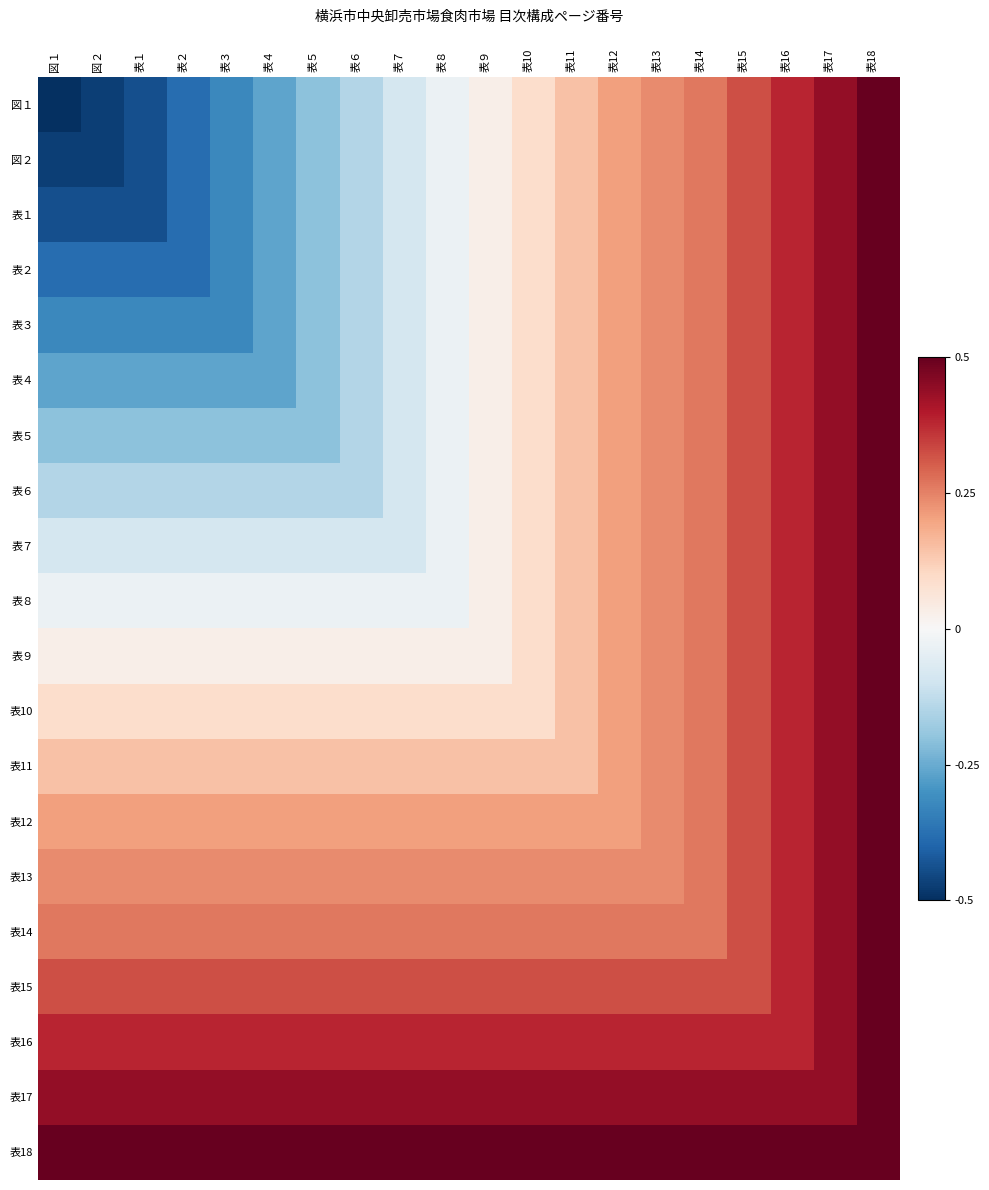

Reading left to right, what are all the values shown in this chart?

図１: 図１=-0.5	図２=-0.5	表１=-0.4	表２=-0.4	表３=-0.3	表４=-0.3	表５=-0.2	表６=-0.1	表７=-0.1	表８=-0.0	表９=0.0	表10=0.1	表11=0.1	表12=0.2	表13=0.2	表14=0.3	表15=0.3	表16=0.4	表17=0.4	表18=0.5
図２: 図１=-0.5	図２=-0.5	表１=-0.4	表２=-0.4	表３=-0.3	表４=-0.3	表５=-0.2	表６=-0.1	表７=-0.1	表８=-0.0	表９=0.0	表10=0.1	表11=0.1	表12=0.2	表13=0.2	表14=0.3	表15=0.3	表16=0.4	表17=0.4	表18=0.5
表１: 図１=-0.4	図２=-0.4	表１=-0.4	表２=-0.4	表３=-0.3	表４=-0.3	表５=-0.2	表６=-0.1	表７=-0.1	表８=-0.0	表９=0.0	表10=0.1	表11=0.1	表12=0.2	表13=0.2	表14=0.3	表15=0.3	表16=0.4	表17=0.4	表18=0.5
表２: 図１=-0.4	図２=-0.4	表１=-0.4	表２=-0.4	表３=-0.3	表４=-0.3	表５=-0.2	表６=-0.1	表７=-0.1	表８=-0.0	表９=0.0	表10=0.1	表11=0.1	表12=0.2	表13=0.2	表14=0.3	表15=0.3	表16=0.4	表17=0.4	表18=0.5
表３: 図１=-0.3	図２=-0.3	表１=-0.3	表２=-0.3	表３=-0.3	表４=-0.3	表５=-0.2	表６=-0.1	表７=-0.1	表８=-0.0	表９=0.0	表10=0.1	表11=0.1	表12=0.2	表13=0.2	表14=0.3	表15=0.3	表16=0.4	表17=0.4	表18=0.5
表４: 図１=-0.3	図２=-0.3	表１=-0.3	表２=-0.3	表３=-0.3	表４=-0.3	表５=-0.2	表６=-0.1	表７=-0.1	表８=-0.0	表９=0.0	表10=0.1	表11=0.1	表12=0.2	表13=0.2	表14=0.3	表15=0.3	表16=0.4	表17=0.4	表18=0.5
表５: 図１=-0.2	図２=-0.2	表１=-0.2	表２=-0.2	表３=-0.2	表４=-0.2	表５=-0.2	表６=-0.1	表７=-0.1	表８=-0.0	表９=0.0	表10=0.1	表11=0.1	表12=0.2	表13=0.2	表14=0.3	表15=0.3	表16=0.4	表17=0.4	表18=0.5
表６: 図１=-0.1	図２=-0.1	表１=-0.1	表２=-0.1	表３=-0.1	表４=-0.1	表５=-0.1	表６=-0.1	表７=-0.1	表８=-0.0	表９=0.0	表10=0.1	表11=0.1	表12=0.2	表13=0.2	表14=0.3	表15=0.3	表16=0.4	表17=0.4	表18=0.5
表７: 図１=-0.1	図２=-0.1	表１=-0.1	表２=-0.1	表３=-0.1	表４=-0.1	表５=-0.1	表６=-0.1	表７=-0.1	表８=-0.0	表９=0.0	表10=0.1	表11=0.1	表12=0.2	表13=0.2	表14=0.3	表15=0.3	表16=0.4	表17=0.4	表18=0.5
表８: 図１=-0.0	図２=-0.0	表１=-0.0	表２=-0.0	表３=-0.0	表４=-0.0	表５=-0.0	表６=-0.0	表７=-0.0	表８=-0.0	表９=0.0	表10=0.1	表11=0.1	表12=0.2	表13=0.2	表14=0.3	表15=0.3	表16=0.4	表17=0.4	表18=0.5
表９: 図１=0.0	図２=0.0	表１=0.0	表２=0.0	表３=0.0	表４=0.0	表５=0.0	表６=0.0	表７=0.0	表８=0.0	表９=0.0	表10=0.1	表11=0.1	表12=0.2	表13=0.2	表14=0.3	表15=0.3	表16=0.4	表17=0.4	表18=0.5
表10: 図１=0.1	図２=0.1	表１=0.1	表２=0.1	表３=0.1	表４=0.1	表５=0.1	表６=0.1	表７=0.1	表８=0.1	表９=0.1	表10=0.1	表11=0.1	表12=0.2	表13=0.2	表14=0.3	表15=0.3	表16=0.4	表17=0.4	表18=0.5
表11: 図１=0.1	図２=0.1	表１=0.1	表２=0.1	表３=0.1	表４=0.1	表５=0.1	表６=0.1	表７=0.1	表８=0.1	表９=0.1	表10=0.1	表11=0.1	表12=0.2	表13=0.2	表14=0.3	表15=0.3	表16=0.4	表17=0.4	表18=0.5
表12: 図１=0.2	図２=0.2	表１=0.2	表２=0.2	表３=0.2	表４=0.2	表５=0.2	表６=0.2	表７=0.2	表８=0.2	表９=0.2	表10=0.2	表11=0.2	表12=0.2	表13=0.2	表14=0.3	表15=0.3	表16=0.4	表17=0.4	表18=0.5
表13: 図１=0.2	図２=0.2	表１=0.2	表２=0.2	表３=0.2	表４=0.2	表５=0.2	表６=0.2	表７=0.2	表８=0.2	表９=0.2	表10=0.2	表11=0.2	表12=0.2	表13=0.2	表14=0.3	表15=0.3	表16=0.4	表17=0.4	表18=0.5
表14: 図１=0.3	図２=0.3	表１=0.3	表２=0.3	表３=0.3	表４=0.3	表５=0.3	表６=0.3	表７=0.3	表８=0.3	表９=0.3	表10=0.3	表11=0.3	表12=0.3	表13=0.3	表14=0.3	表15=0.3	表16=0.4	表17=0.4	表18=0.5
表15: 図１=0.3	図２=0.3	表１=0.3	表２=0.3	表３=0.3	表４=0.3	表５=0.3	表６=0.3	表７=0.3	表８=0.3	表９=0.3	表10=0.3	表11=0.3	表12=0.3	表13=0.3	表14=0.3	表15=0.3	表16=0.4	表17=0.4	表18=0.5
表16: 図１=0.4	図２=0.4	表１=0.4	表２=0.4	表３=0.4	表４=0.4	表５=0.4	表６=0.4	表７=0.4	表８=0.4	表９=0.4	表10=0.4	表11=0.4	表12=0.4	表13=0.4	表14=0.4	表15=0.4	表16=0.4	表17=0.4	表18=0.5
表17: 図１=0.4	図２=0.4	表１=0.4	表２=0.4	表３=0.4	表４=0.4	表５=0.4	表６=0.4	表７=0.4	表８=0.4	表９=0.4	表10=0.4	表11=0.4	表12=0.4	表13=0.4	表14=0.4	表15=0.4	表16=0.4	表17=0.4	表18=0.5
表18: 図１=0.5	図２=0.5	表１=0.5	表２=0.5	表３=0.5	表４=0.5	表５=0.5	表６=0.5	表７=0.5	表８=0.5	表９=0.5	表10=0.5	表11=0.5	表12=0.5	表13=0.5	表14=0.5	表15=0.5	表16=0.5	表17=0.5	表18=0.5